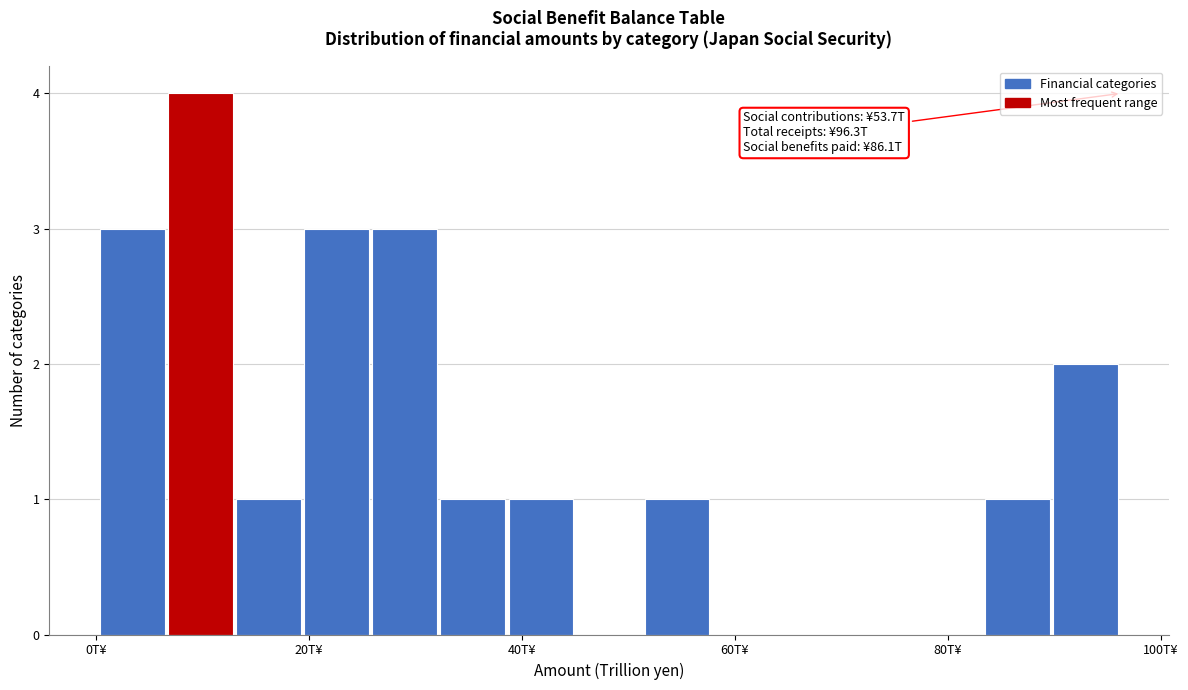

Around what value on the x-axis is the tallest bar? Give the approximate position of its centre, as read against the axis.

10